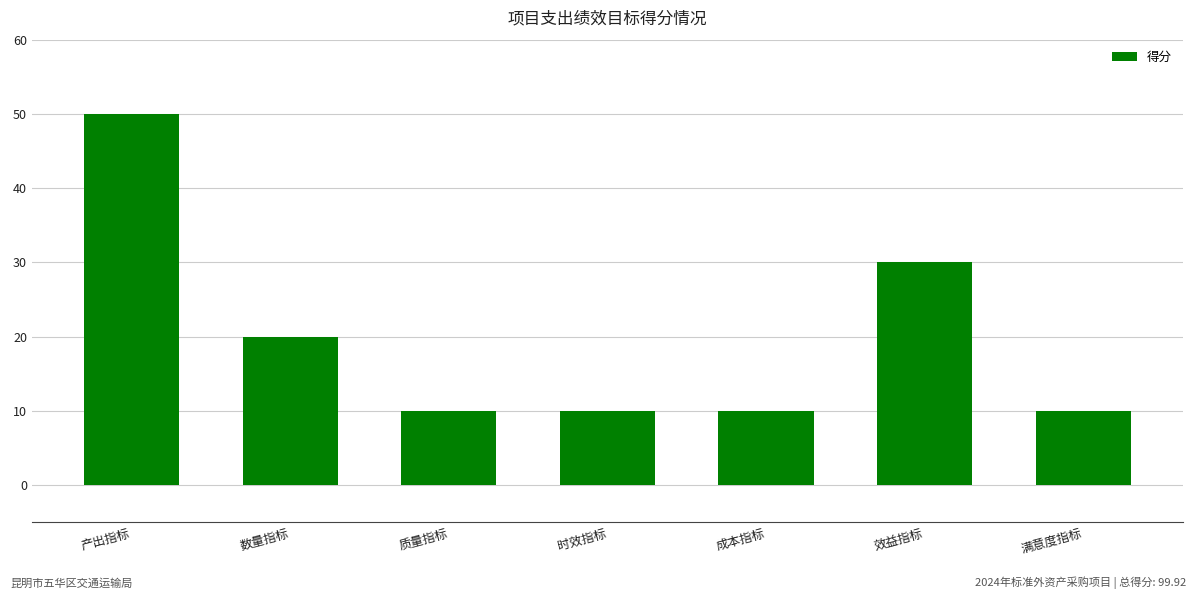

What is the change in value from 产出指标 to 满意度指标?

-40